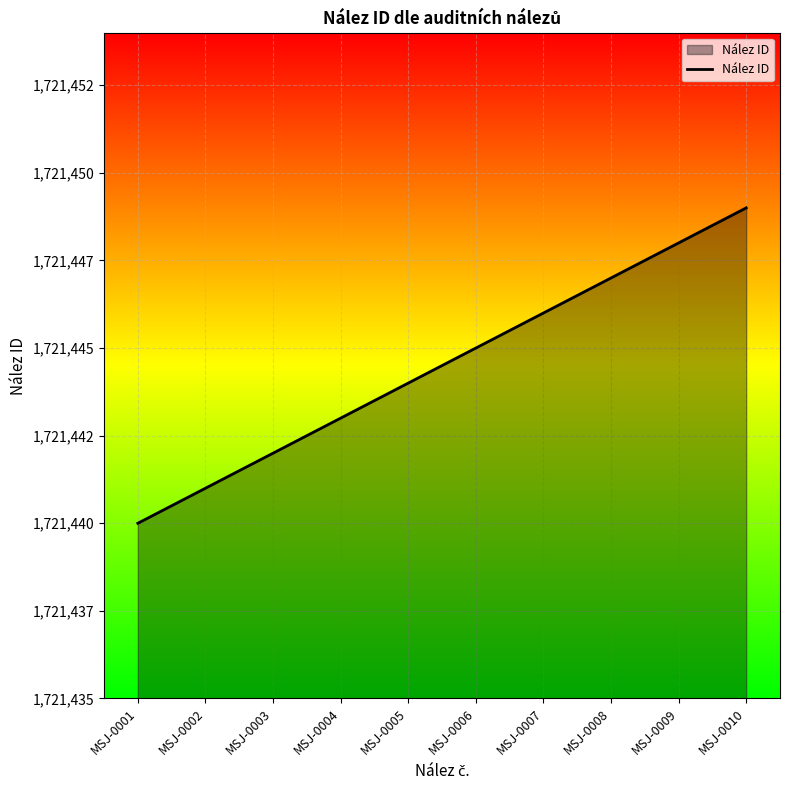

Does the chart display data point markers on the line(s)?

No